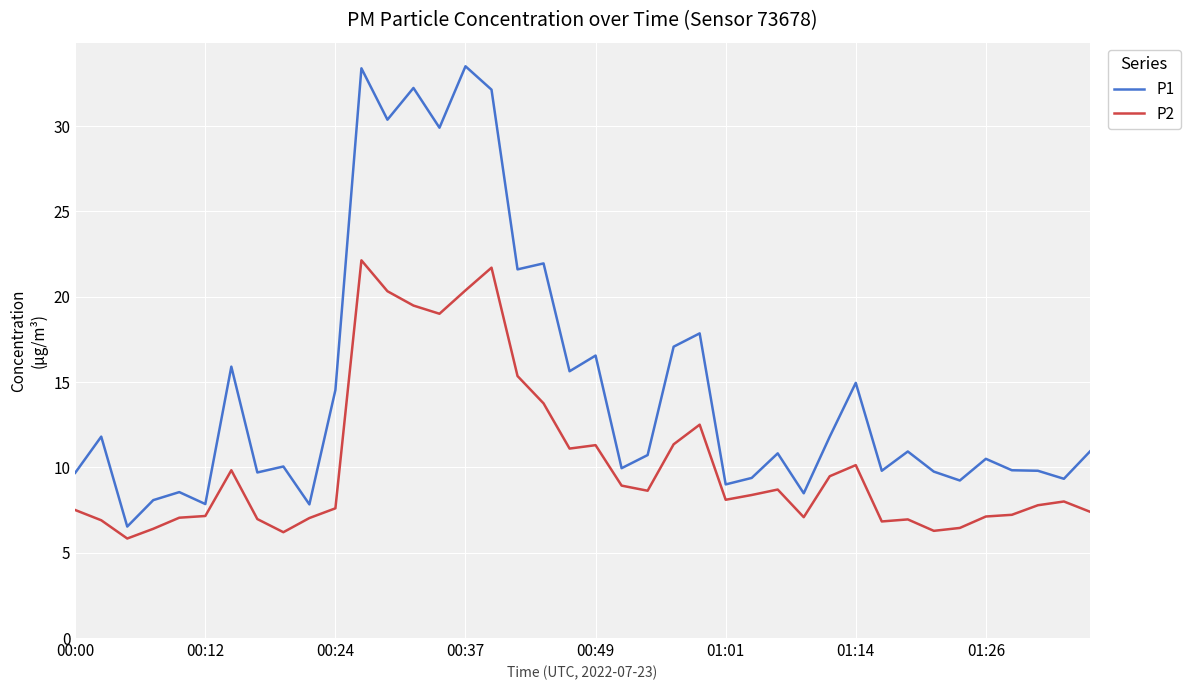

Count the number of categories in the chart.

40